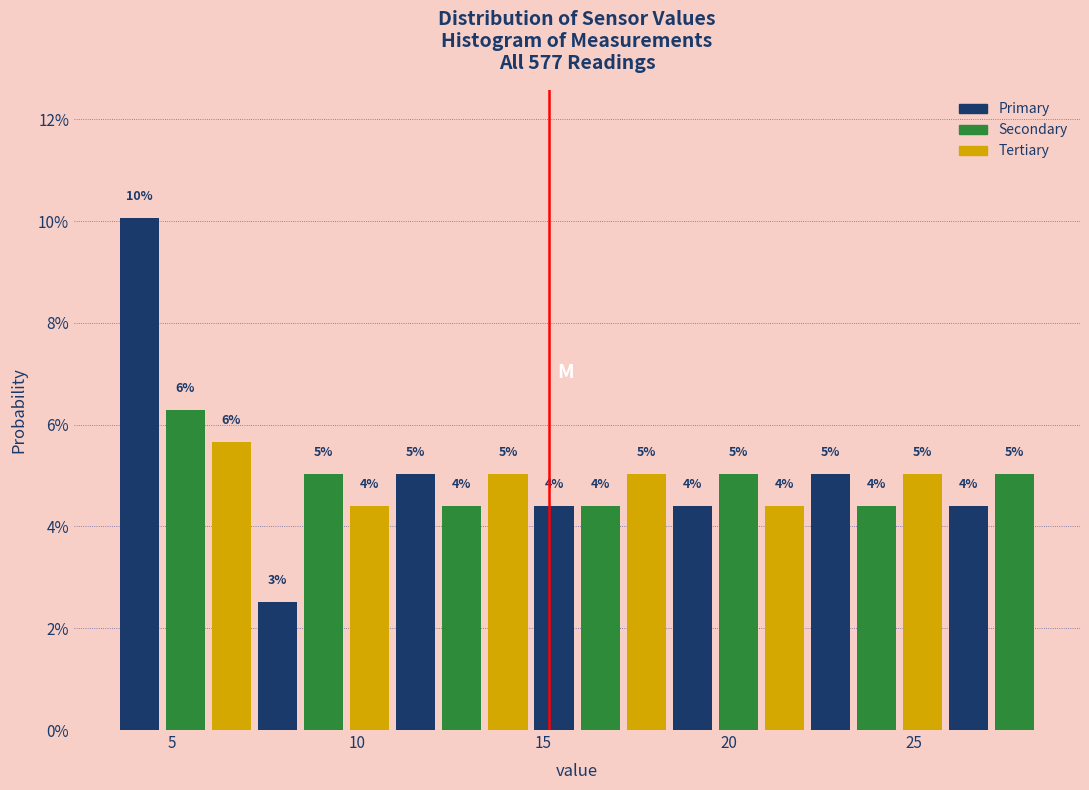

Around what value on the x-axis is the tallest bar? Give the approximate position of its centre, as read against the axis.

4.0